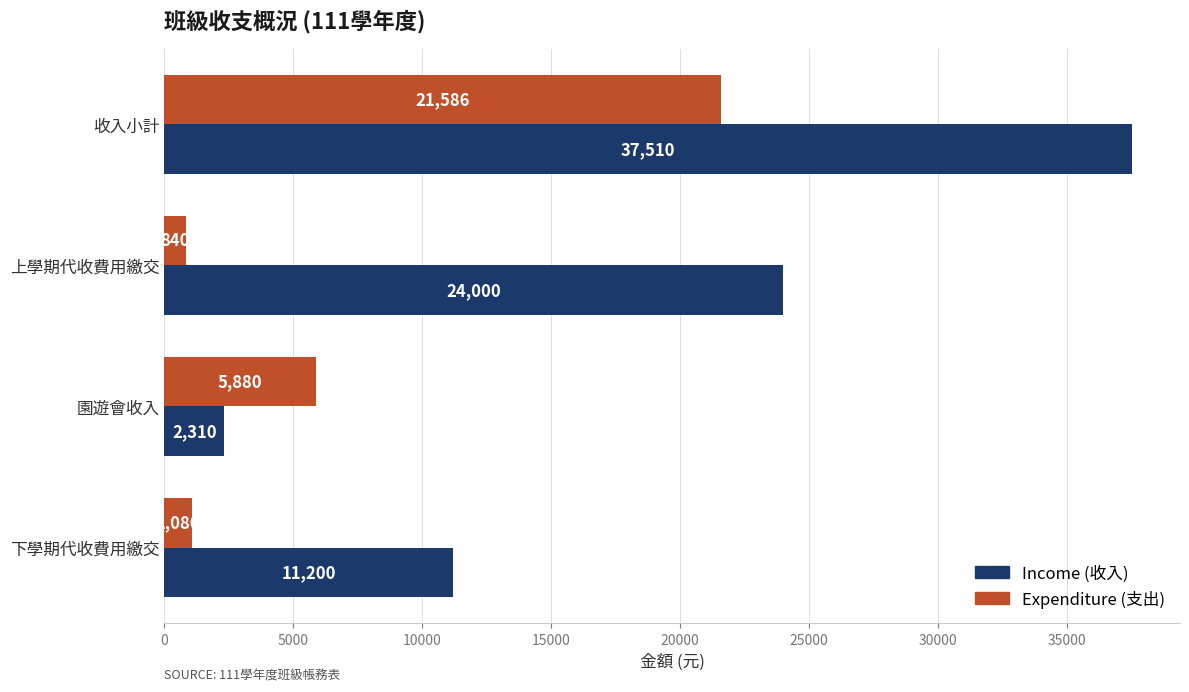

At which category is the sum across all series the highest?

收入小計